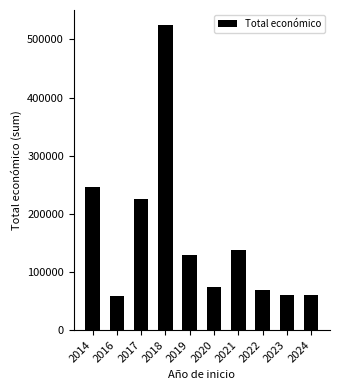

What is the average value?

158321